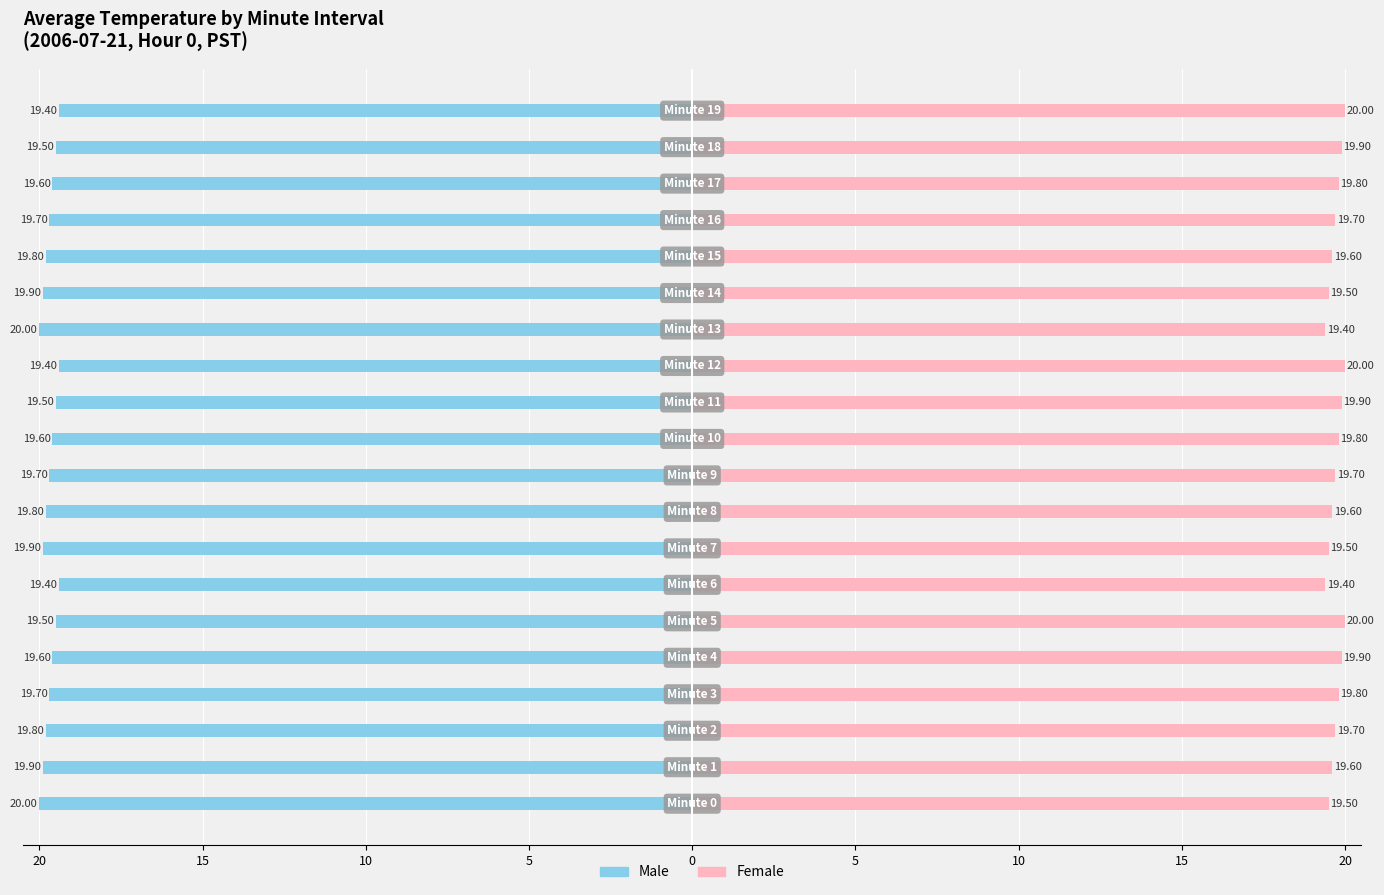

What is the difference between the maximum and minimum values in the Female series?

0.6